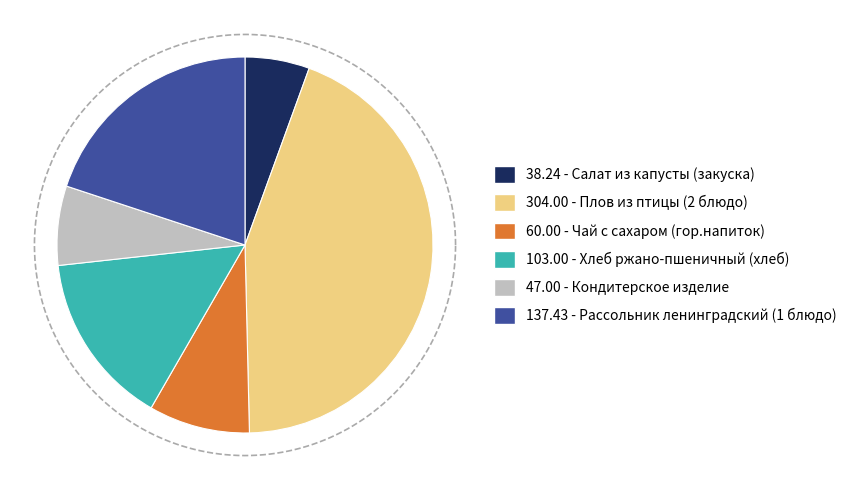

Count the number of slices in the pie.

6